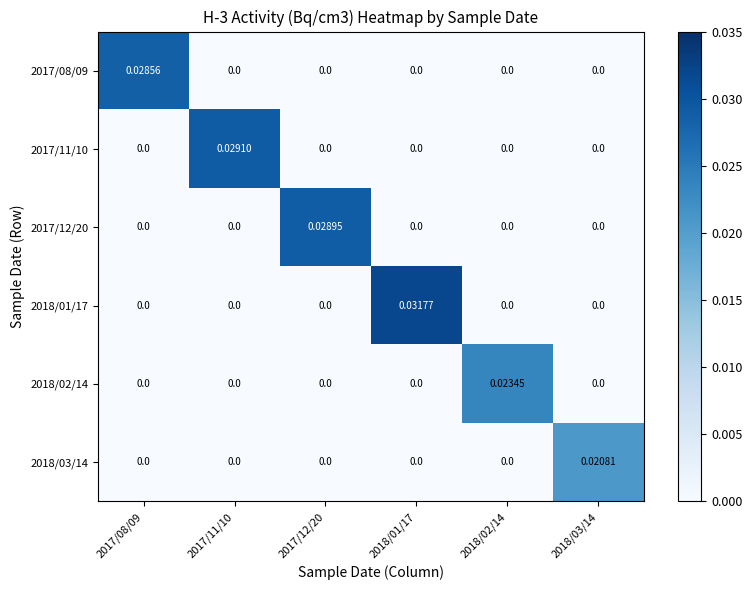

At how many categories does at least one series exceed 0?

6